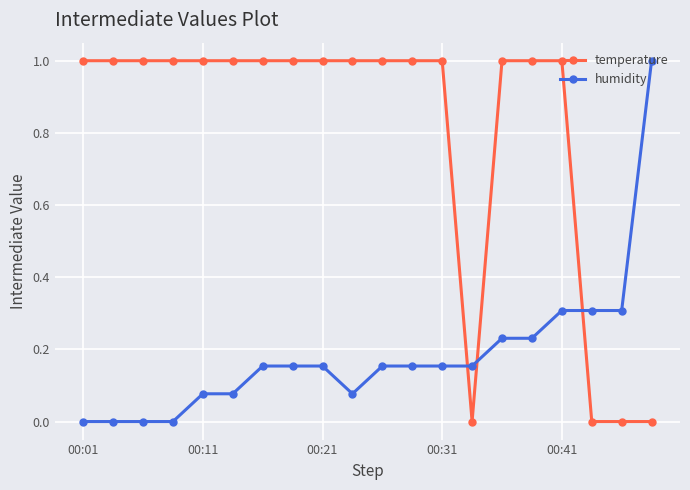

How many times do humidity and temperature cross each other?

3